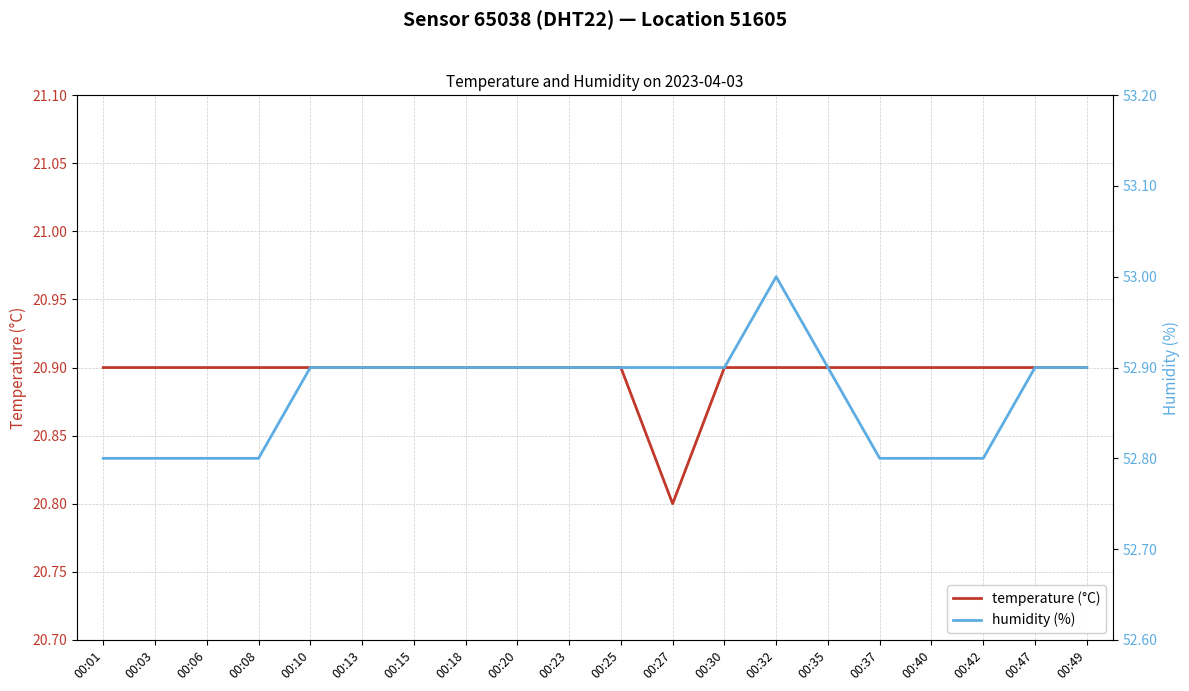

What is the maximum value shown in the chart?

53.0